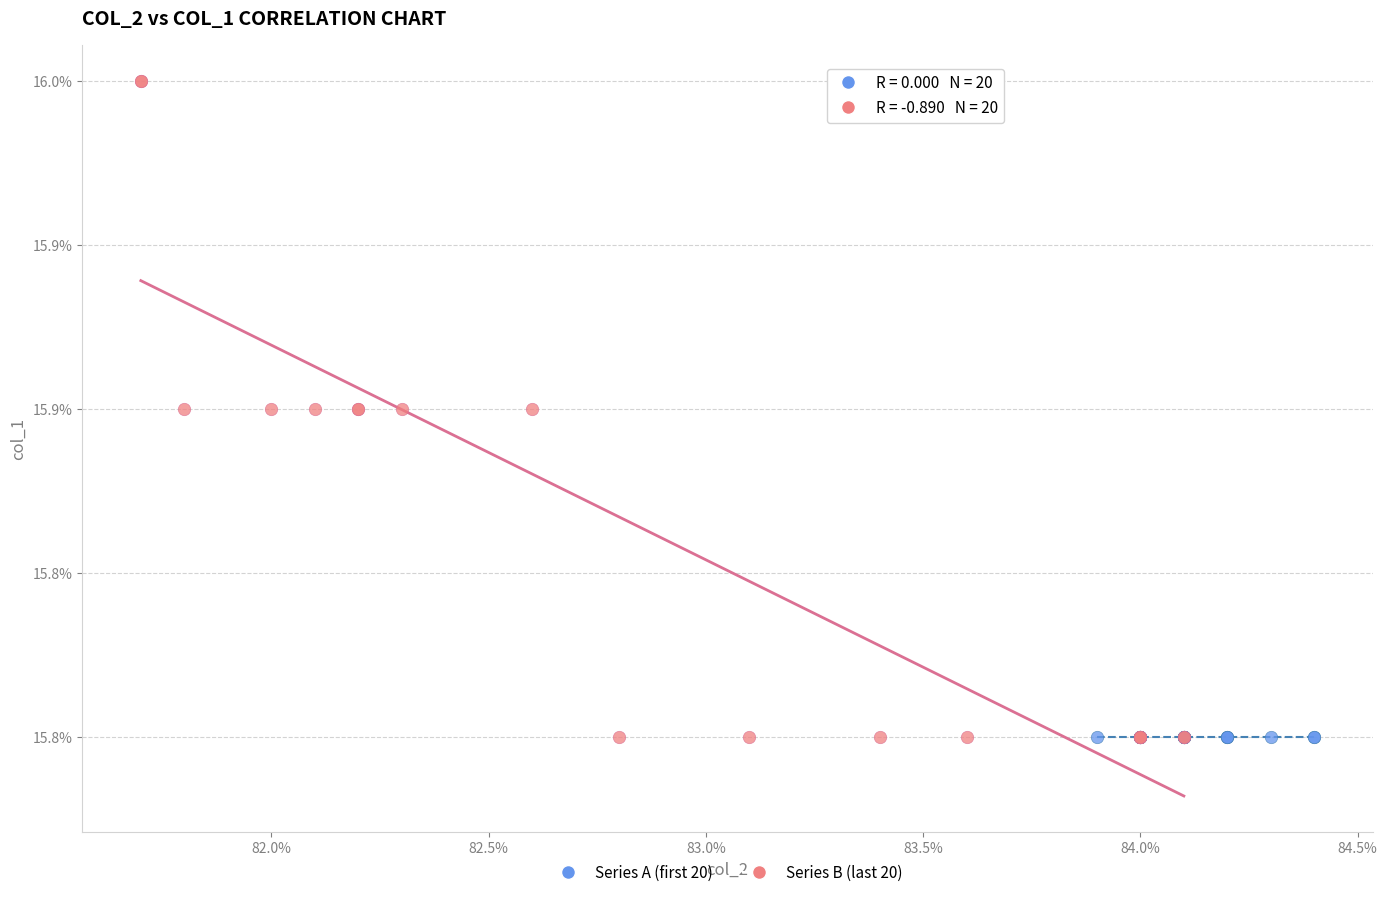

What are all the series names shown in the legend?

Series A (first 20), Series B (last 20)